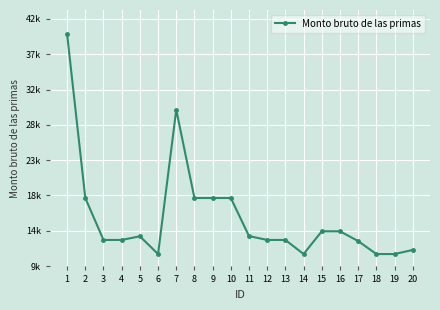

Between 12 and 16, which is larger?

16